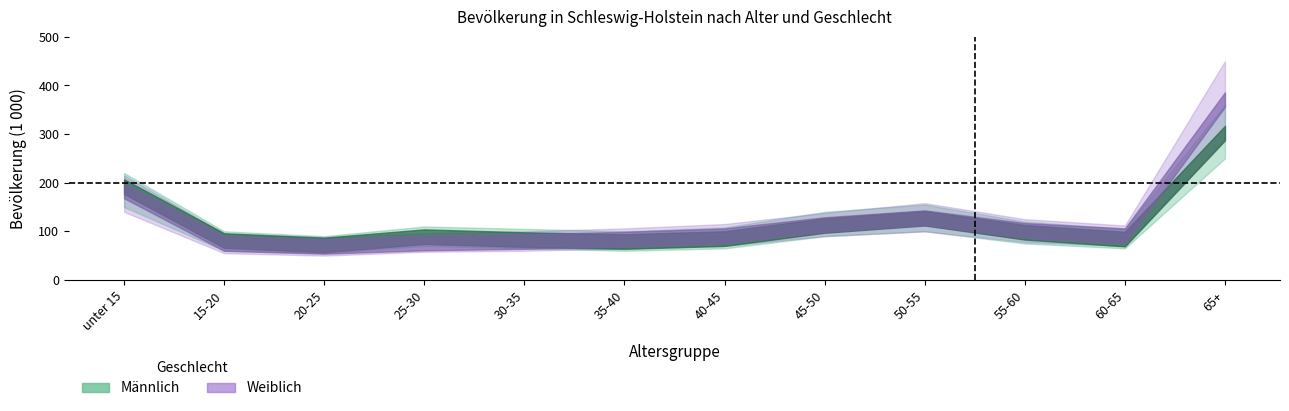

Rank the series by their maximum value, from lowest to highest.

Männlich, Weiblich